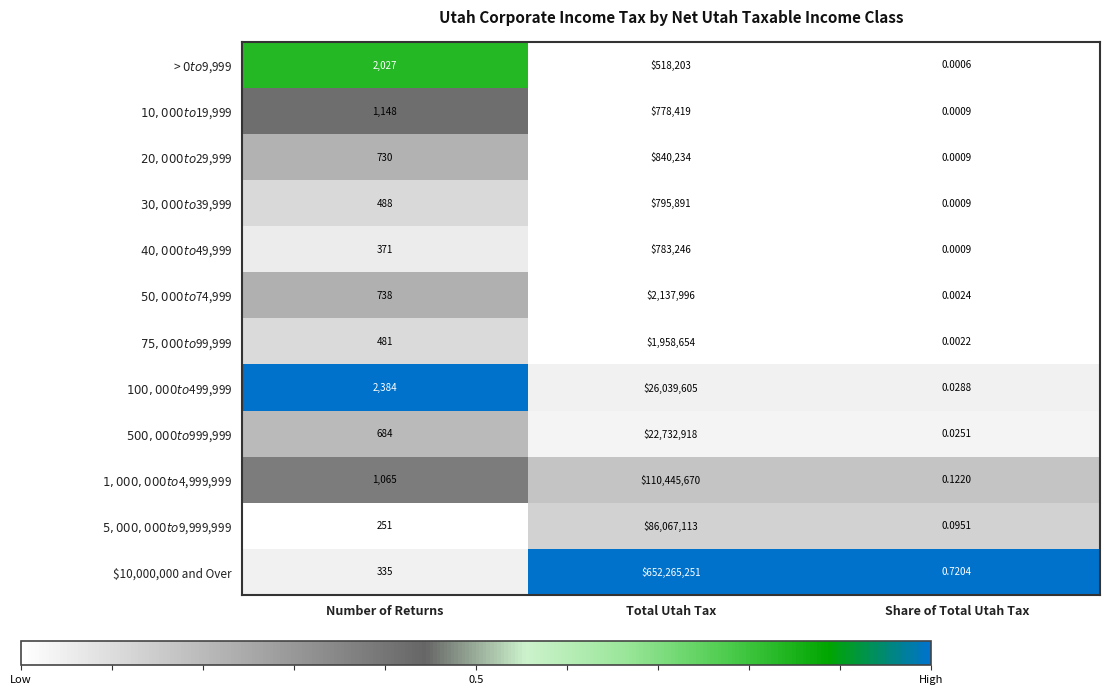

At which category is the sum across all series the highest?

Total Utah Tax